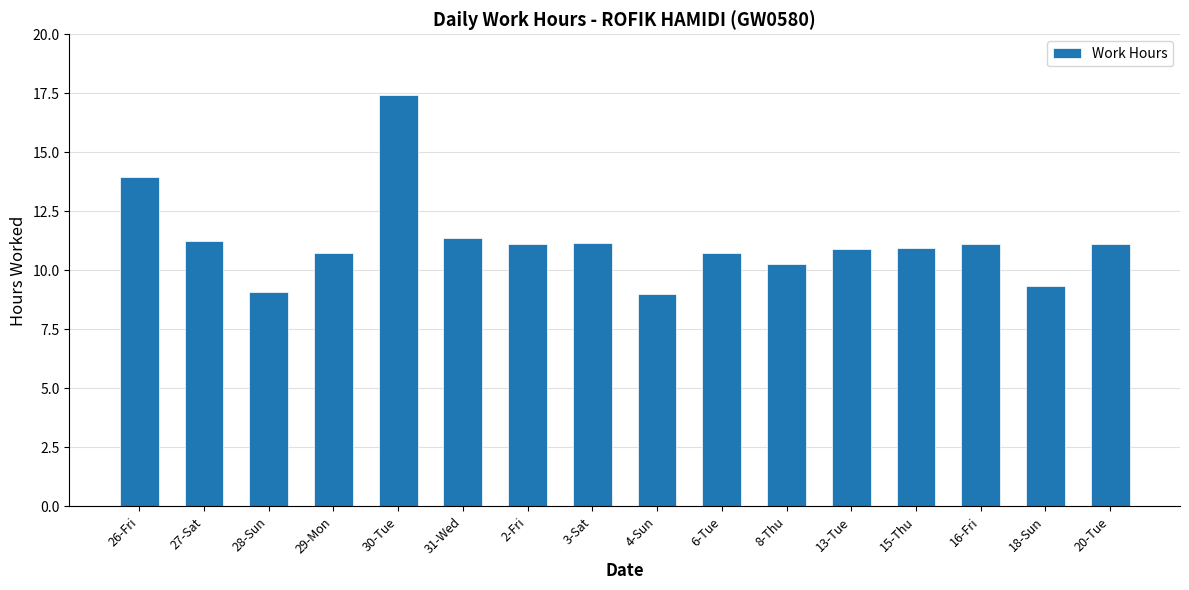

Which has a higher value, 27-Sat or 18-Sun?

27-Sat